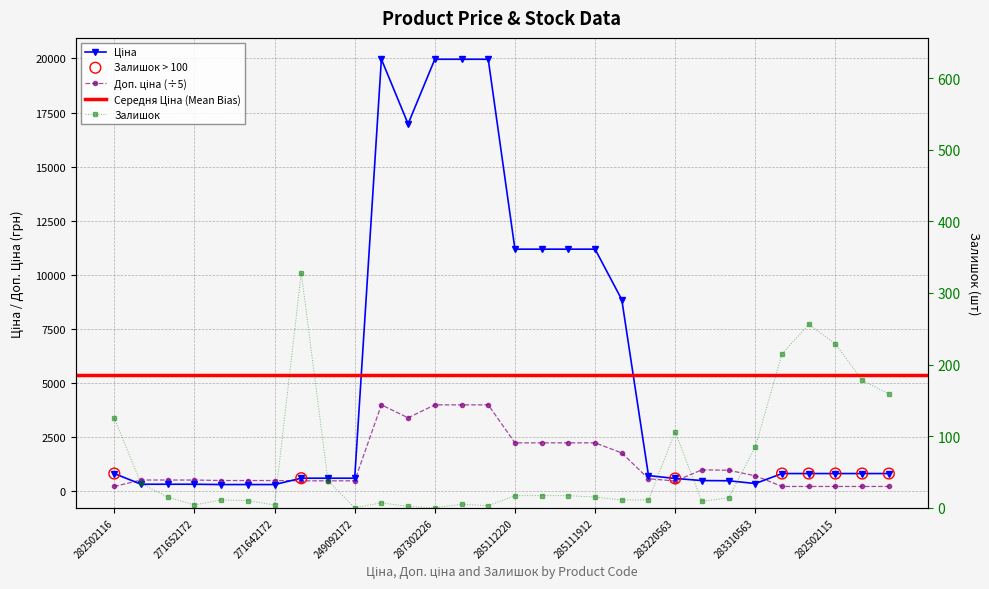

Which series contains the lowest Y value?

Залишок